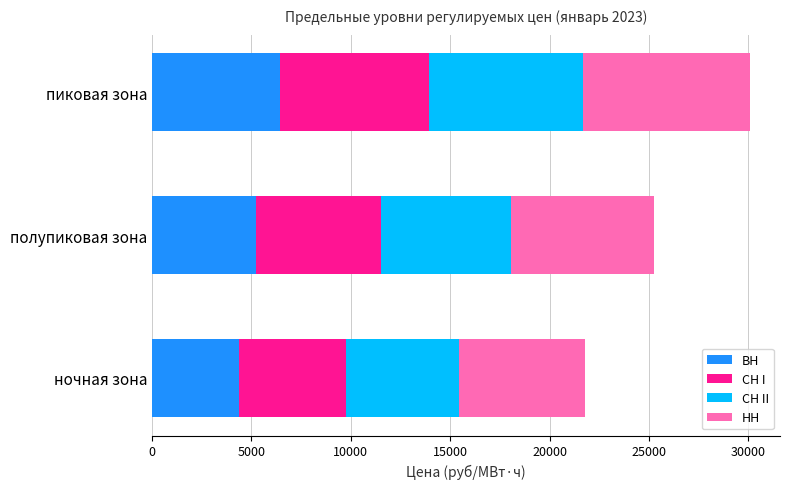

The value of ВН at полупиковая зона is 9278.9. True or false?

False